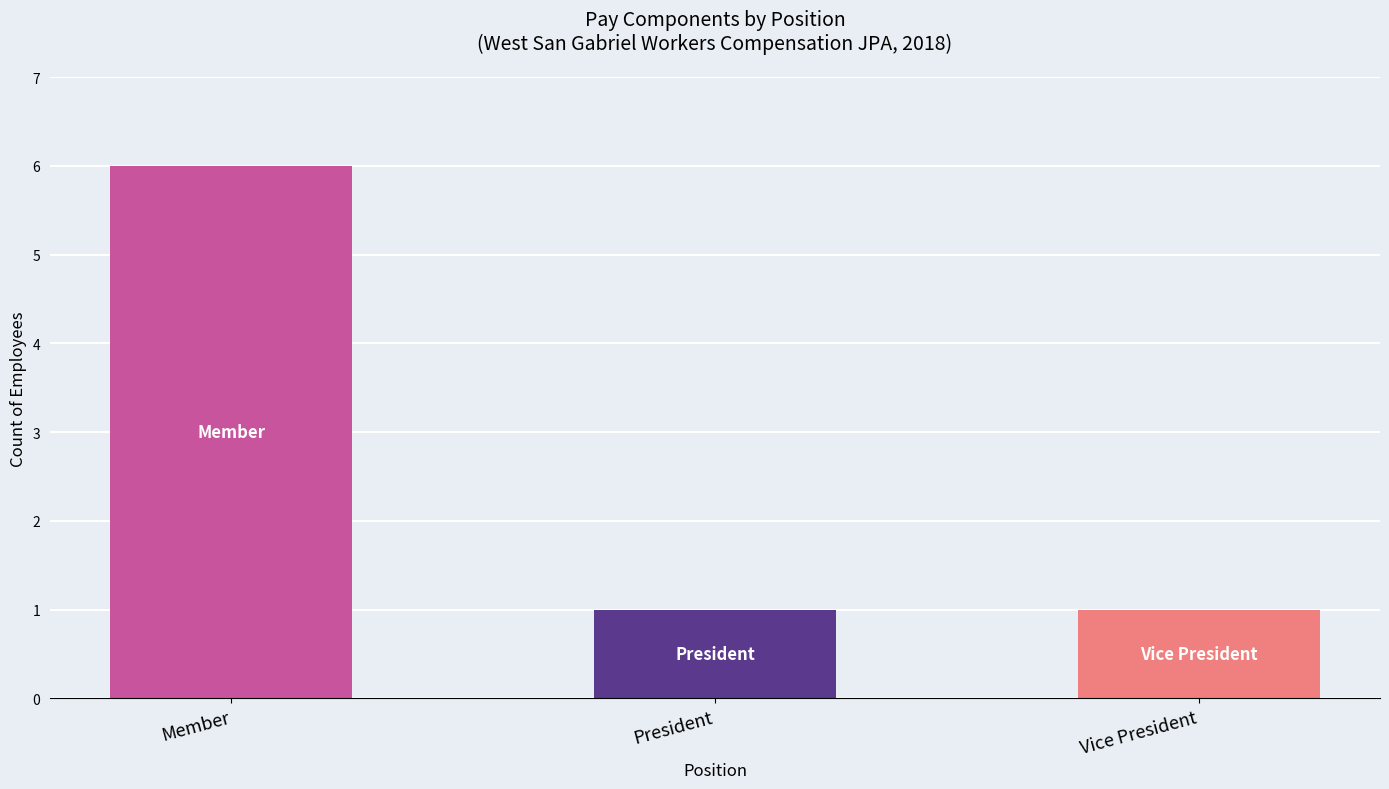

Reading left to right, list all the values displayed in this chart.

Member=6	President=1	Vice President=1